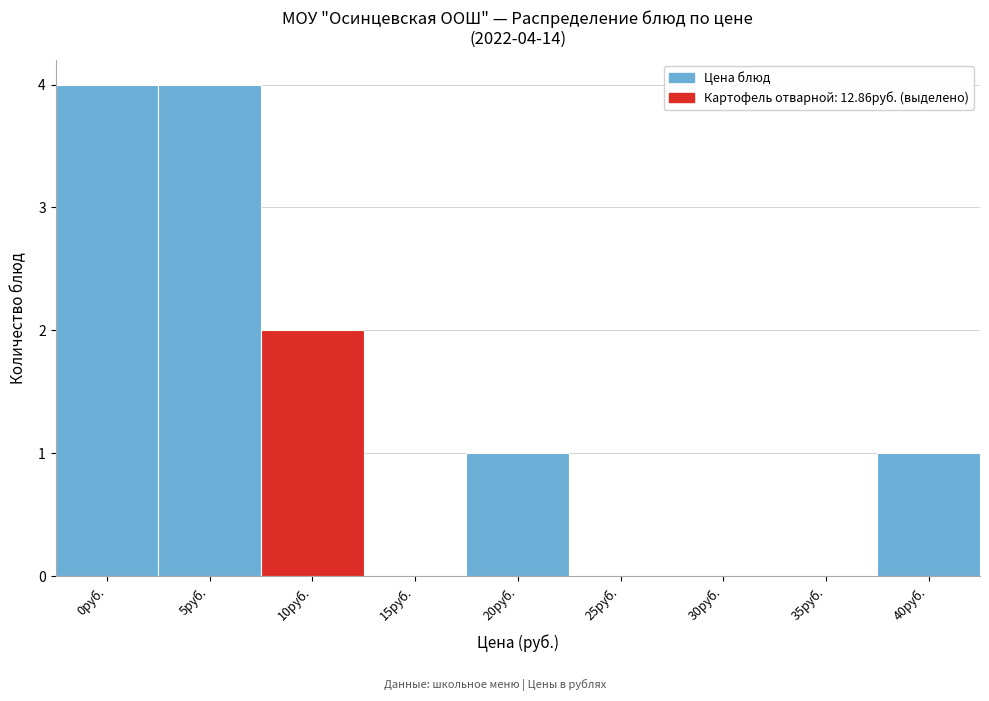

Reading left to right, extract all data points from this chart.

0руб.=4	5руб.=4	10руб.=2	15руб.=0	20руб.=1	25руб.=0	30руб.=0	35руб.=0	40руб.=1